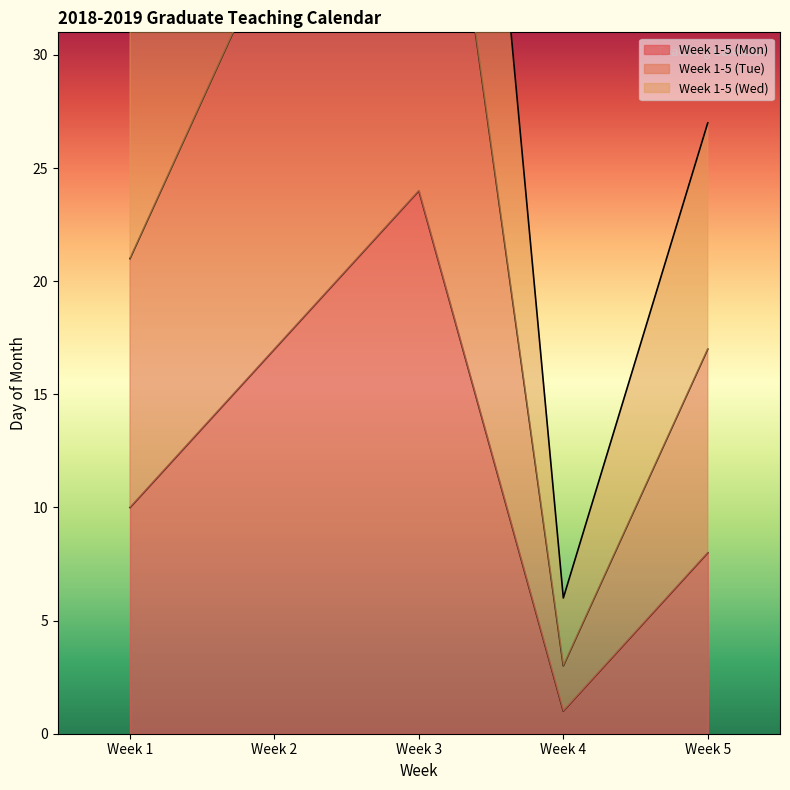

What is the value of the Week 1-5 (Wed) point at the 3rd from the left?

75